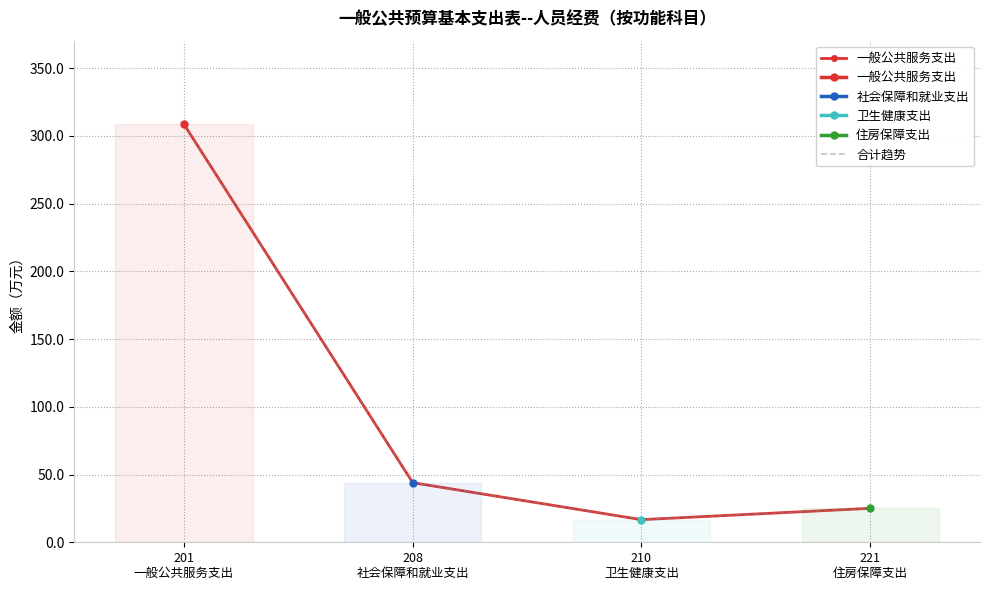

True or false: 一般公共服务支出 and 合计趋势 intersect in this chart.

False